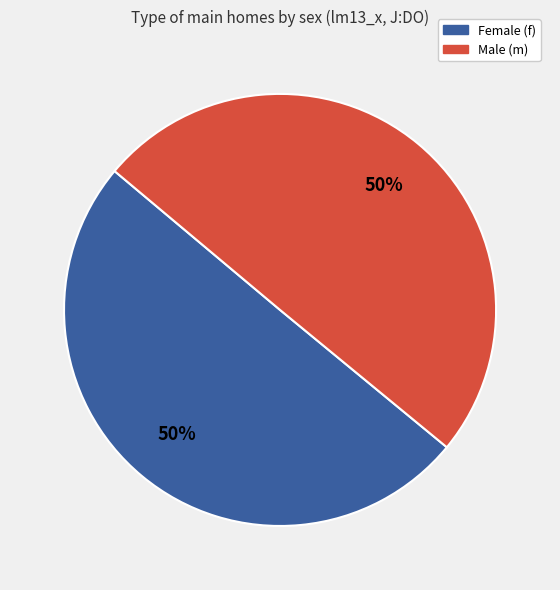

True or false: Female (f) accounts for 50% of the total.

True